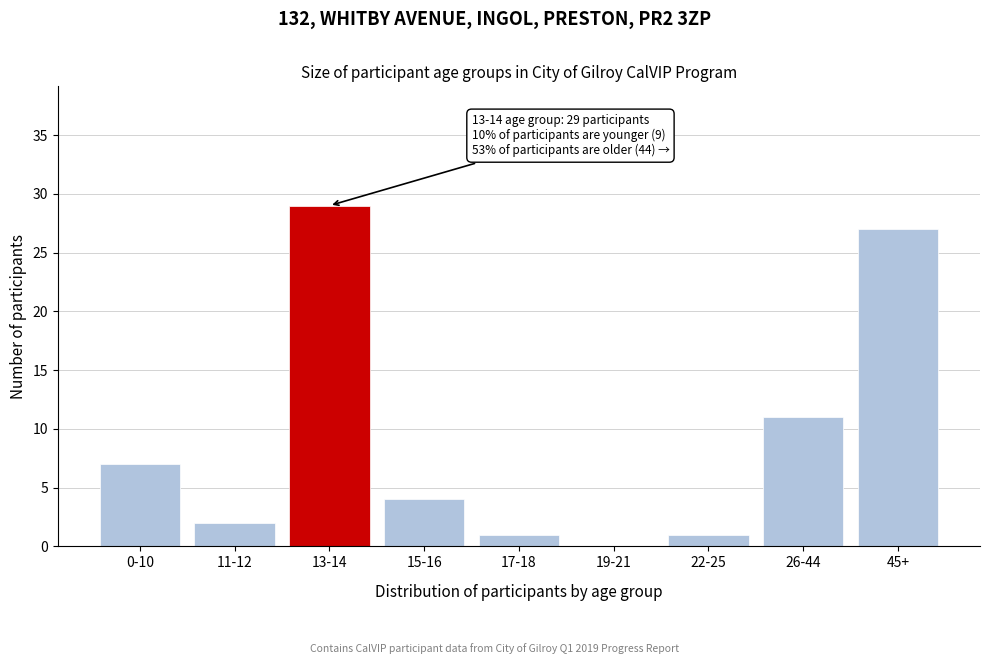

Reading left to right, list all the values displayed in this chart.

0-10=7	11-12=2	13-14=29	15-16=4	17-18=1	19-21=0	22-25=1	26-44=11	45+=27